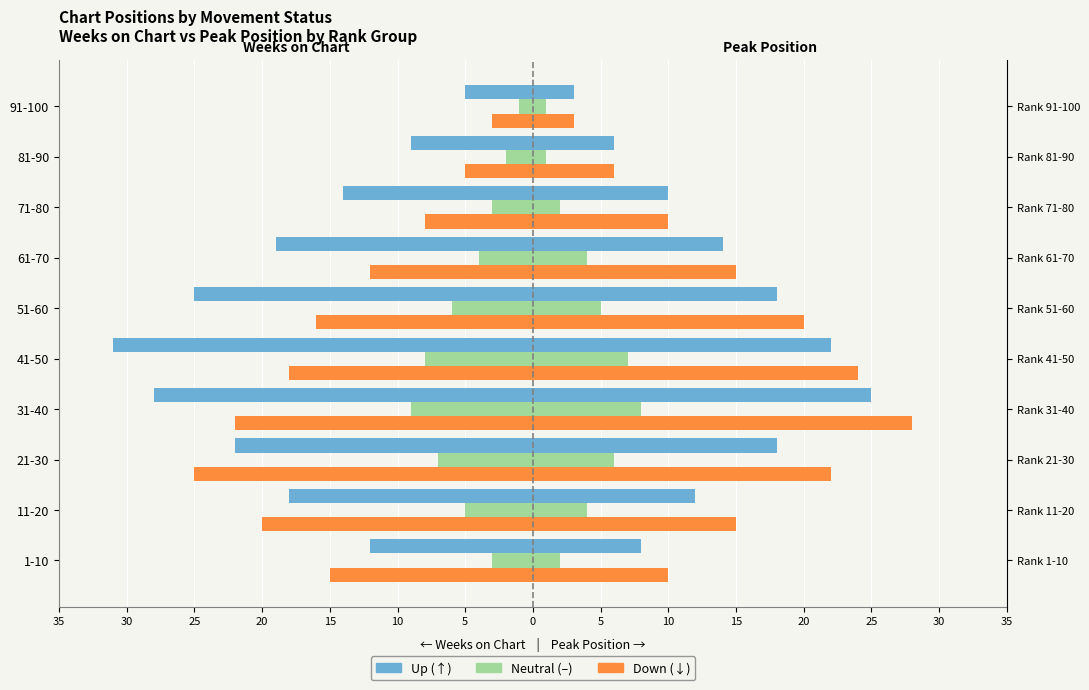

Read the Down (Weeks on Chart) value at 51-60, to the nearest 10.

-20